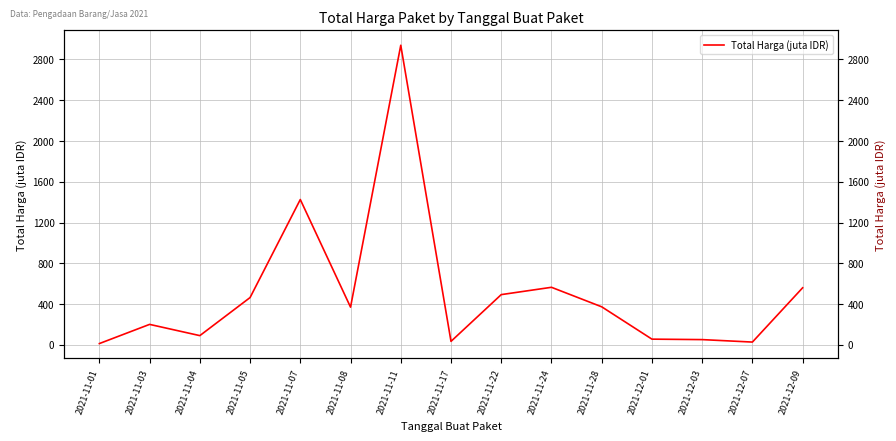

List the labels in order of value, smallest first.

2021-11-01, 2021-12-07, 2021-11-17, 2021-12-03, 2021-12-01, 2021-11-04, 2021-11-03, 2021-11-08, 2021-11-28, 2021-11-05, 2021-11-22, 2021-12-09, 2021-11-24, 2021-11-07, 2021-11-11